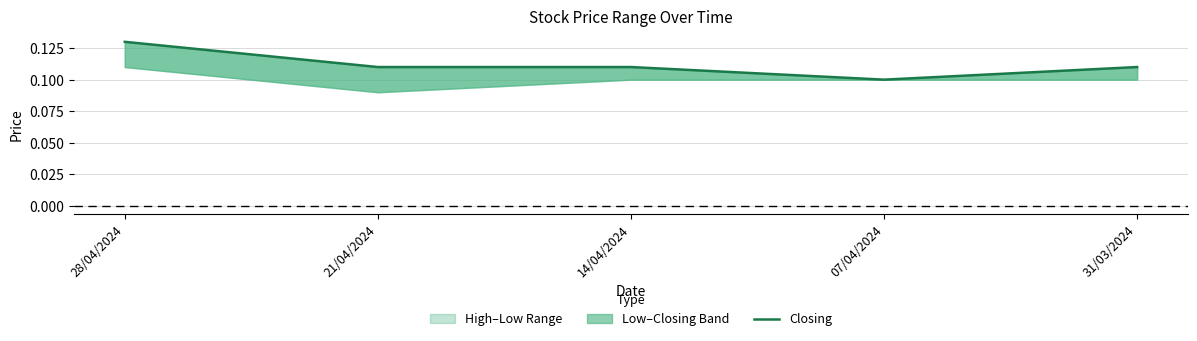

What is the label of the 3rd point from the left?

14/04/2024